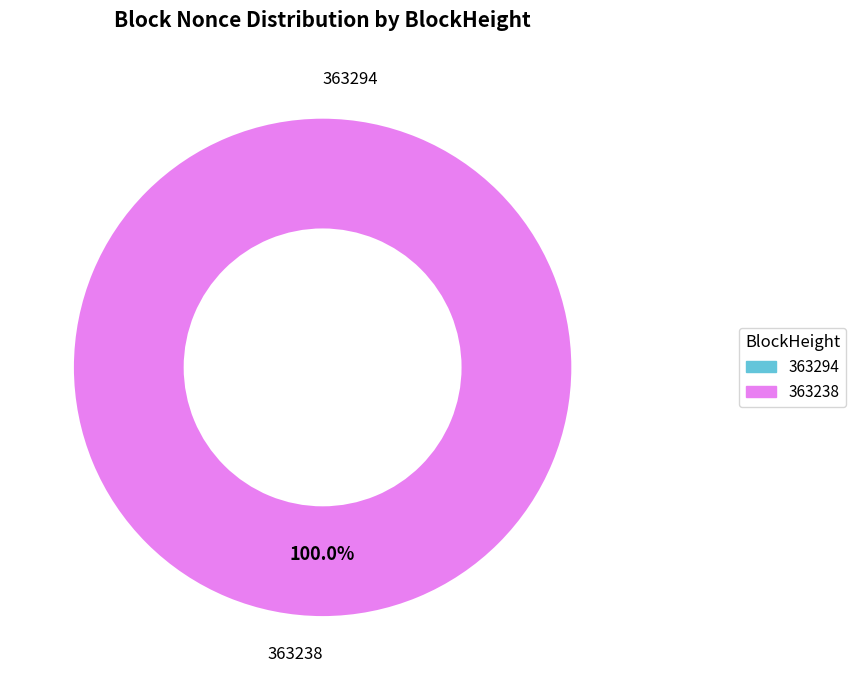

What is the change in value from 363294 to 363238?

+2103